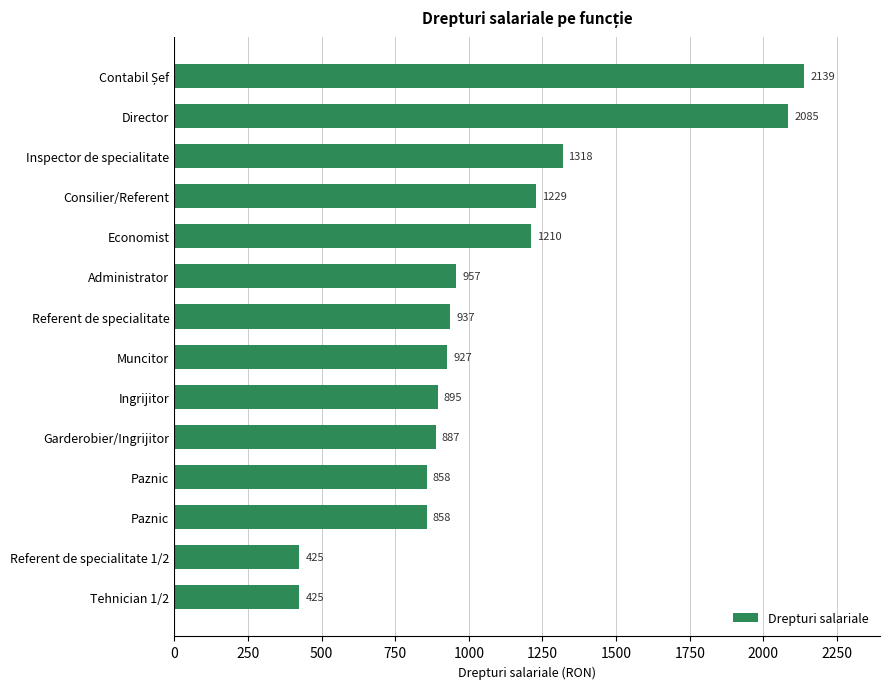

What is the difference between the maximum and second lowest values?

1714